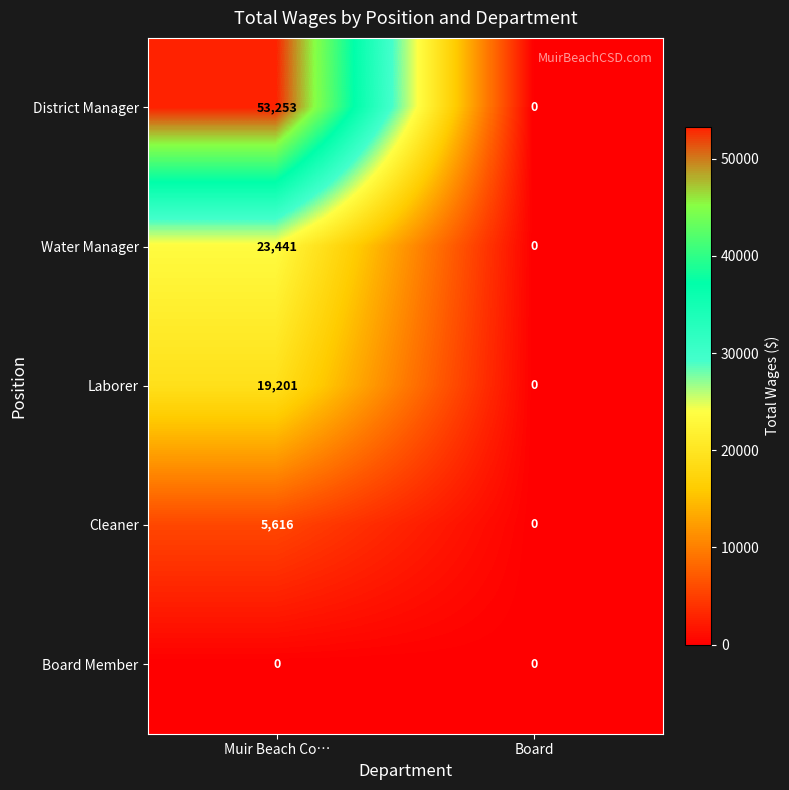

List the series in order of their peak value, lowest first.

Board Member, Cleaner, Laborer, Water Manager, District Manager